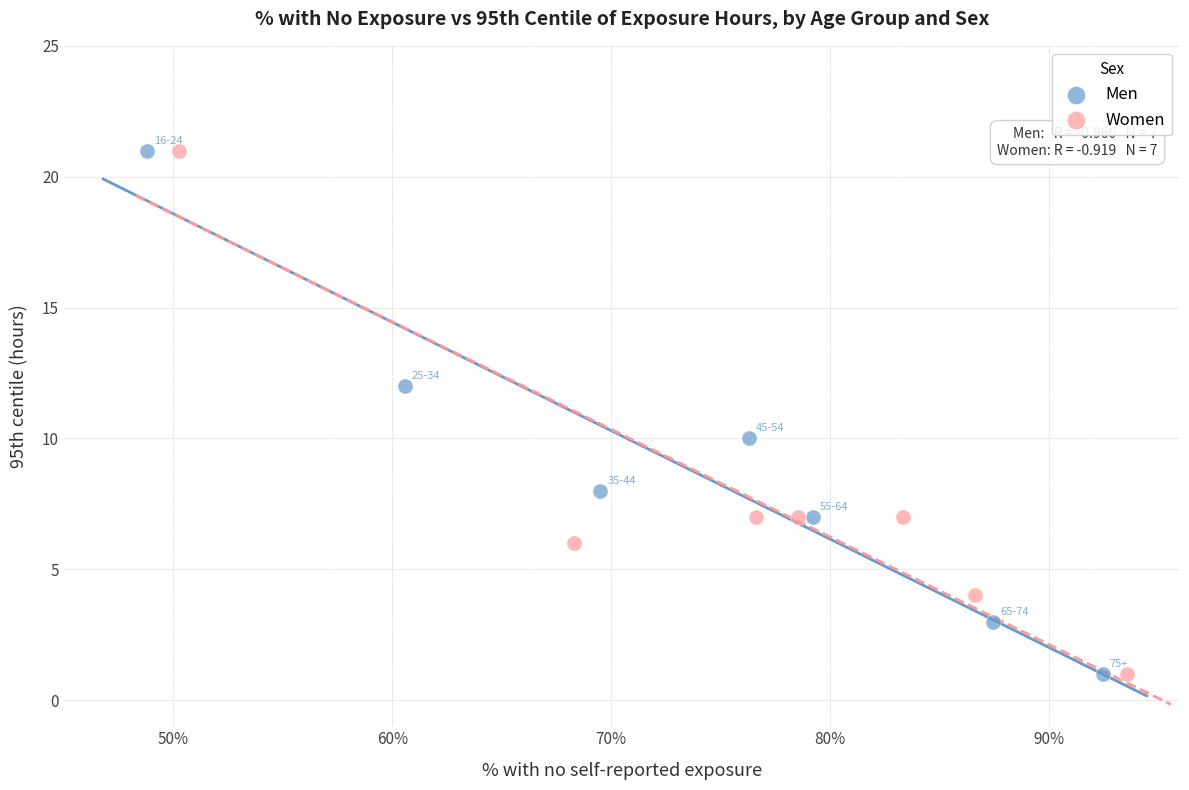

What are all the series names shown in the legend?

Men, Women